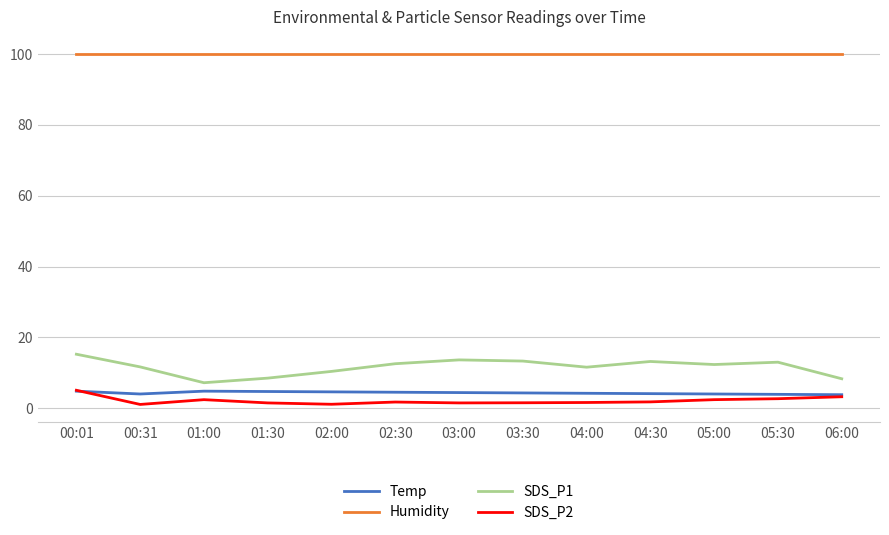

What is the lowest value of the Humidity series?

99.9